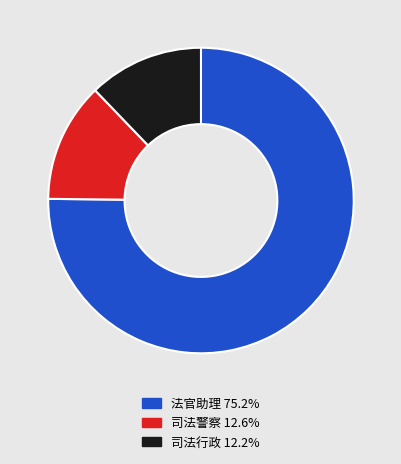

Does any single category account for the majority?

Yes